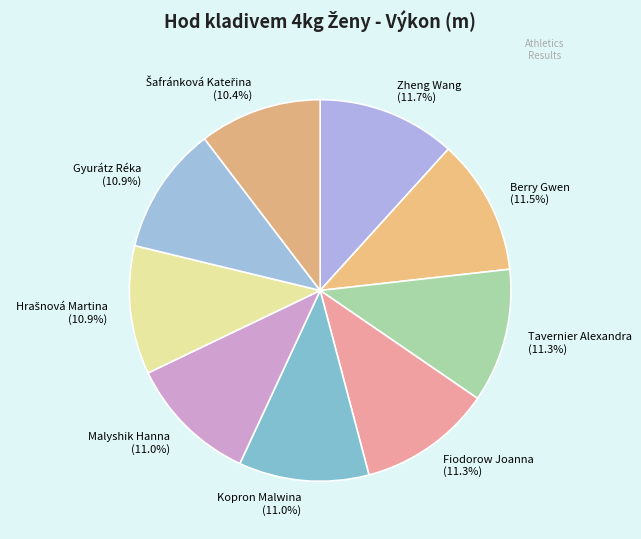

Count the number of slices in the pie.

9